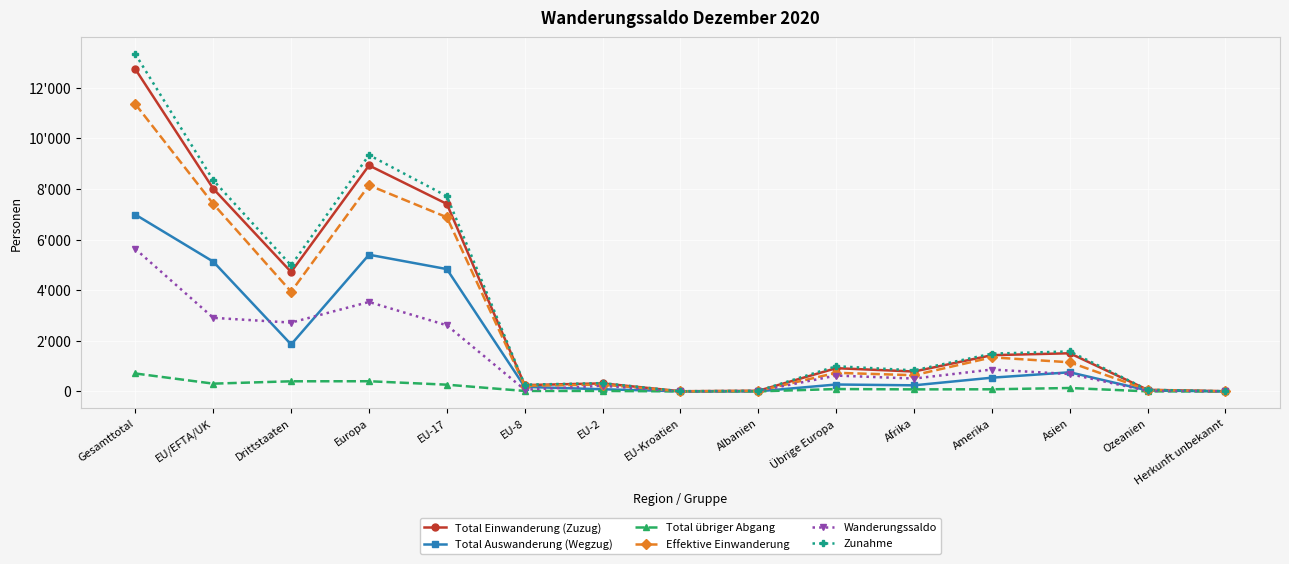

Reading left to right, transcribe all the data shown in this chart.

Total Einwanderung (Zuzug): Gesamttotal=12725	EU/EFTA/UK=8007	Drittstaaten=4718	Europa=8926	EU-17=7406	EU-8=250	EU-2=318	EU-Kroatien=8	Albanien=25	Übrige Europa=919	Afrika=787	Amerika=1432	Asien=1508	Ozeanien=64	Herkunft unbekannt=8
Total Auswanderung (Wegzug): Gesamttotal=6982	EU/EFTA/UK=5126	Drittstaaten=1856	Europa=5400	EU-17=4832	EU-8=180	EU-2=86	EU-Kroatien=7	Albanien=4	Übrige Europa=274	Afrika=242	Amerika=543	Asien=757	Ozeanien=39	Herkunft unbekannt=1
Total übriger Abgang: Gesamttotal=709	EU/EFTA/UK=308	Drittstaaten=401	Europa=403	EU-17=267	EU-8=19	EU-2=20	EU-Kroatien=1	Albanien=3	Übrige Europa=95	Afrika=82	Amerika=85	Asien=136	Ozeanien=3	Herkunft unbekannt=0
Effektive Einwanderung: Gesamttotal=11345	EU/EFTA/UK=7406	Drittstaaten=3939	Europa=8142	EU-17=6879	EU-8=227	EU-2=269	EU-Kroatien=6	Albanien=21	Übrige Europa=736	Afrika=641	Amerika=1347	Asien=1151	Ozeanien=59	Herkunft unbekannt=5
Wanderungssaldo: Gesamttotal=5626	EU/EFTA/UK=2907	Drittstaaten=2719	Europa=3534	EU-17=2612	EU-8=68	EU-2=223	EU-Kroatien=0	Albanien=18	Übrige Europa=627	Afrika=509	Amerika=865	Asien=687	Ozeanien=24	Herkunft unbekannt=7
Zunahme: Gesamttotal=13317	EU/EFTA/UK=8341	Drittstaaten=4976	Europa=9337	EU-17=7711	EU-8=267	EU-2=329	EU-Kroatien=8	Albanien=25	Übrige Europa=996	Afrika=833	Amerika=1493	Asien=1580	Ozeanien=66	Herkunft unbekannt=8